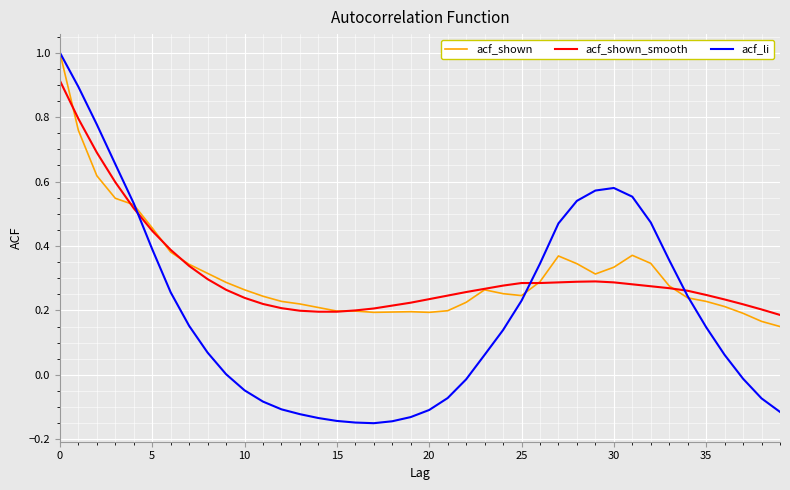

Which series has the largest range (max minus min)?

acf_li